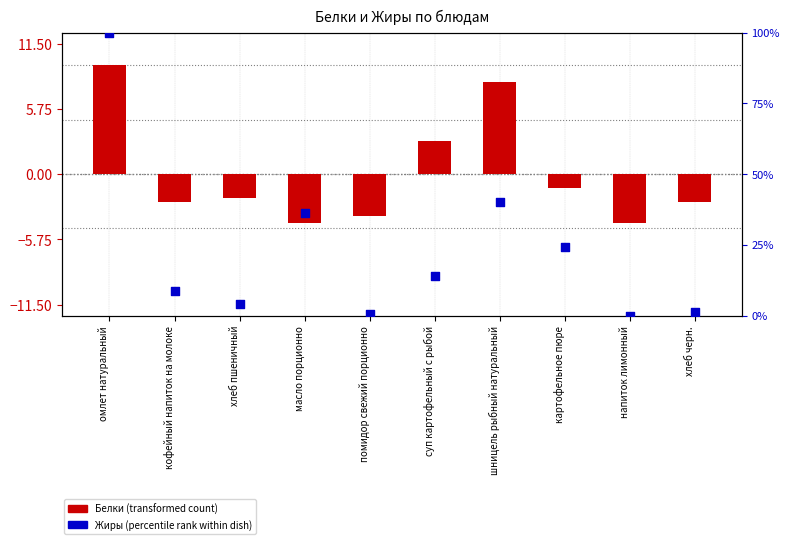

Which series reaches the maximum Y coordinate?

Жиры (percentile)